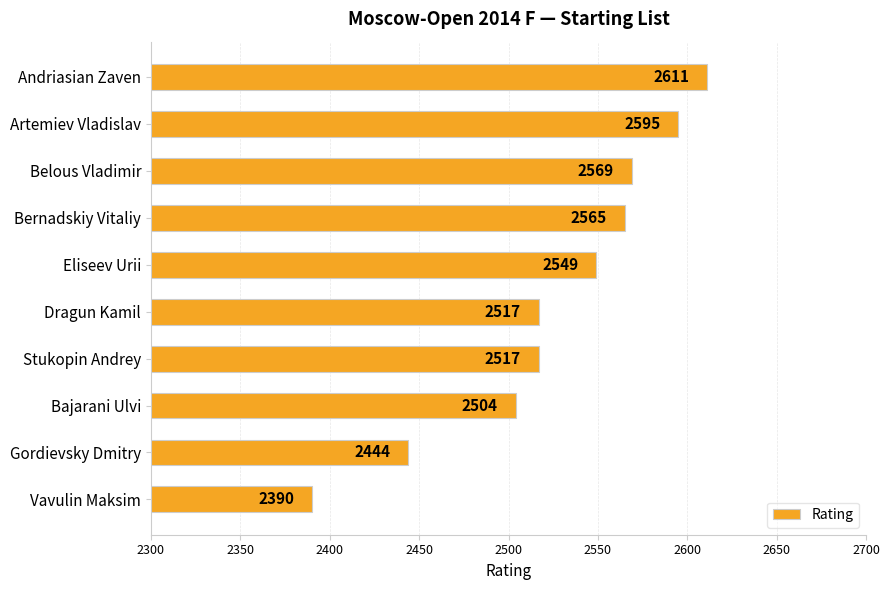

What is the ratio of the value at Belous Vladimir to the value at Bernadskiy Vitaliy?

1.0